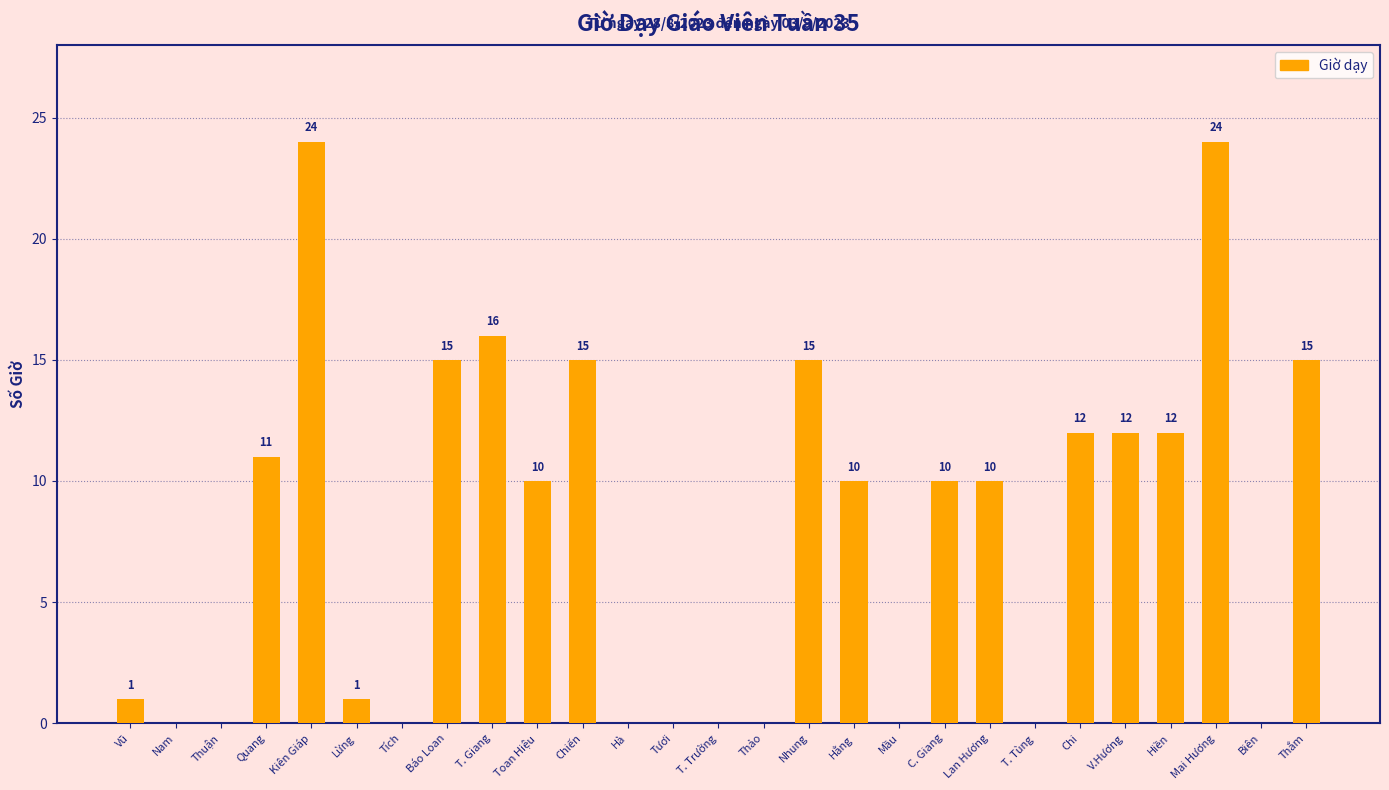

Count the number of categories in the chart.

27